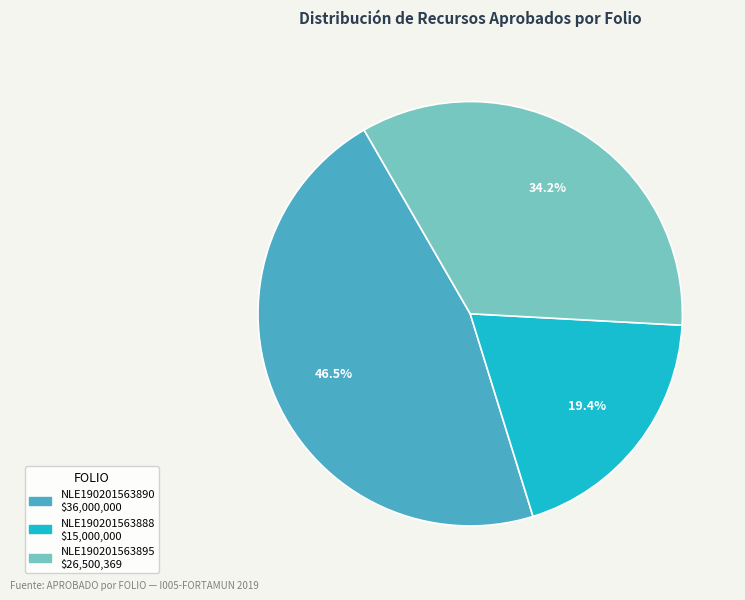

How many segments does this pie chart have?

3